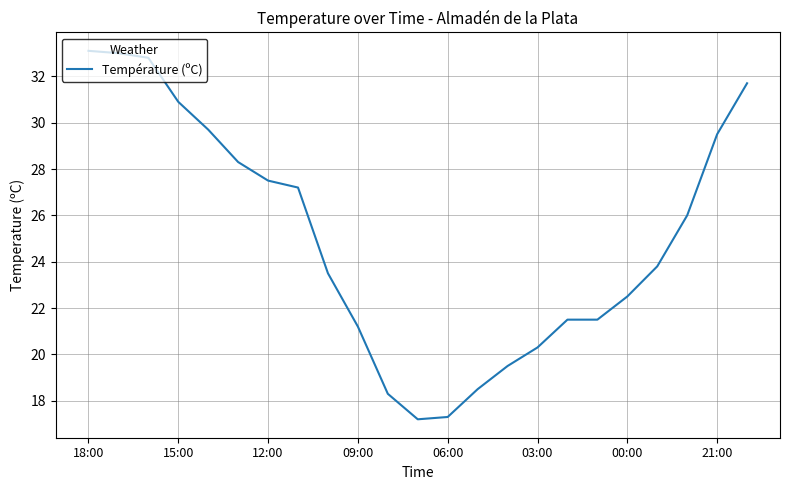

What is the greatest value displayed?

33.1